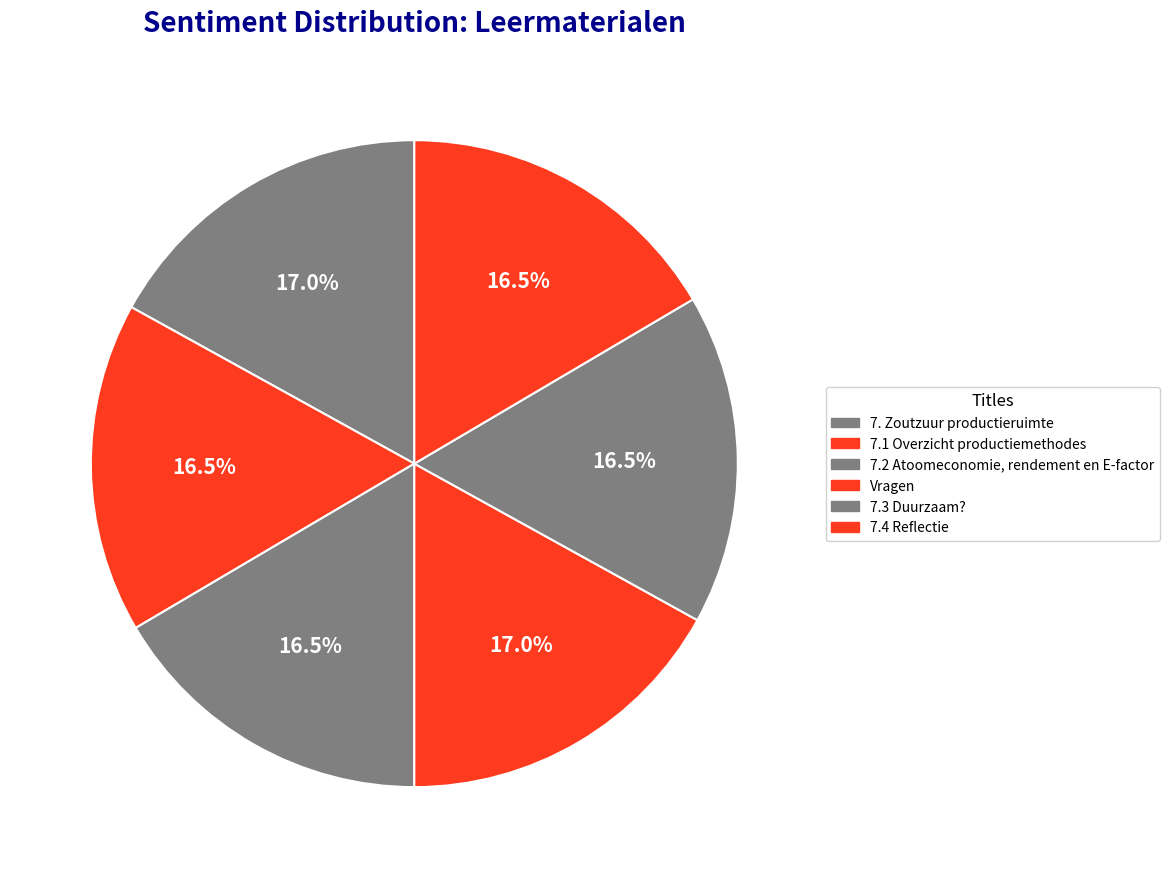

True or false: 7. Zoutzuur productieruimte accounts for 17% of the total.

True